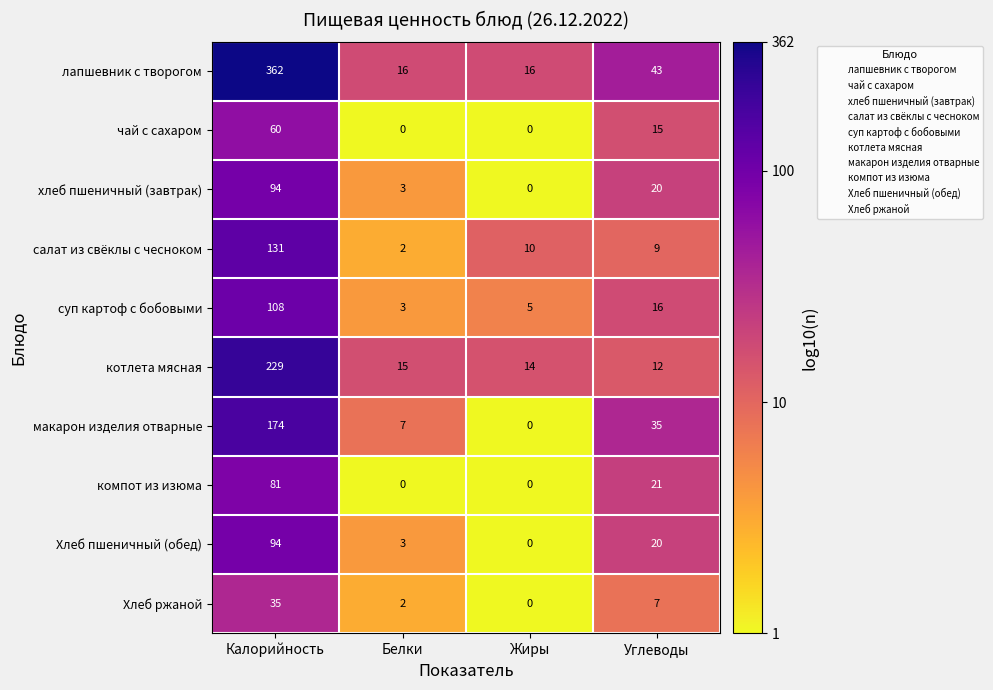

At which label does макарон изделия отварные first exceed 35?

Калорийность